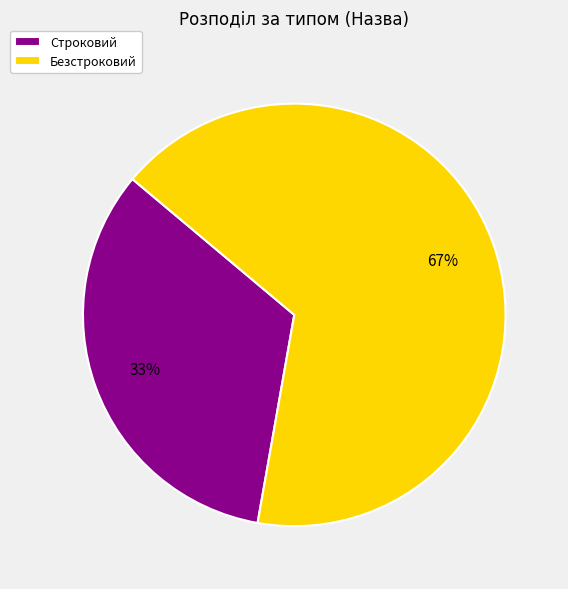

Does Безстроковий account for over 50% of the chart?

Yes